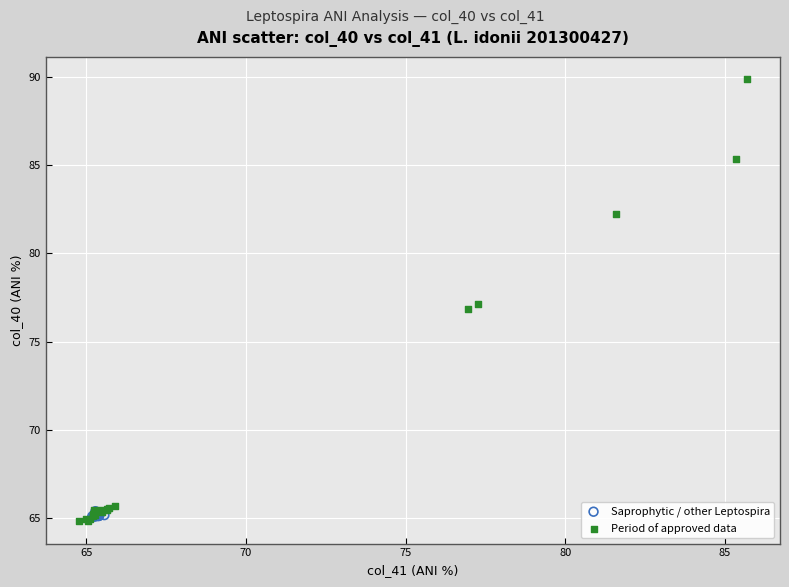

Which series contains the lowest Y value?

Period of approved data